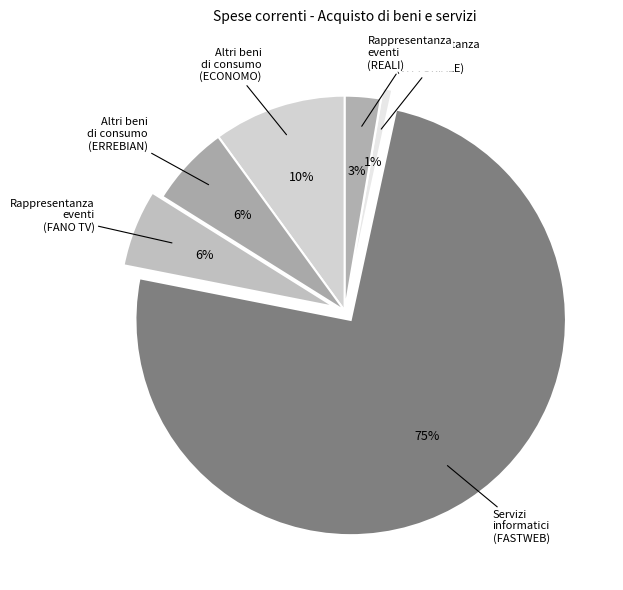

Which category has the biggest portion of the pie?

Servizi informatici (FASTWEB)